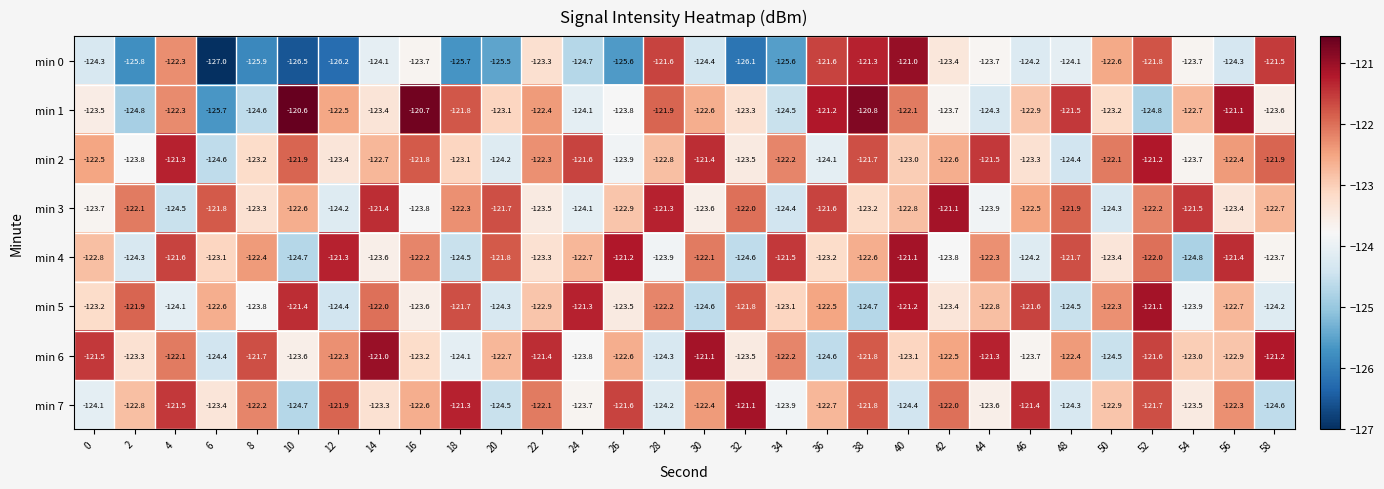

At 30, list the series in order from smallest to largest.

min 5, min 0, min 3, min 1, min 7, min 4, min 2, min 6